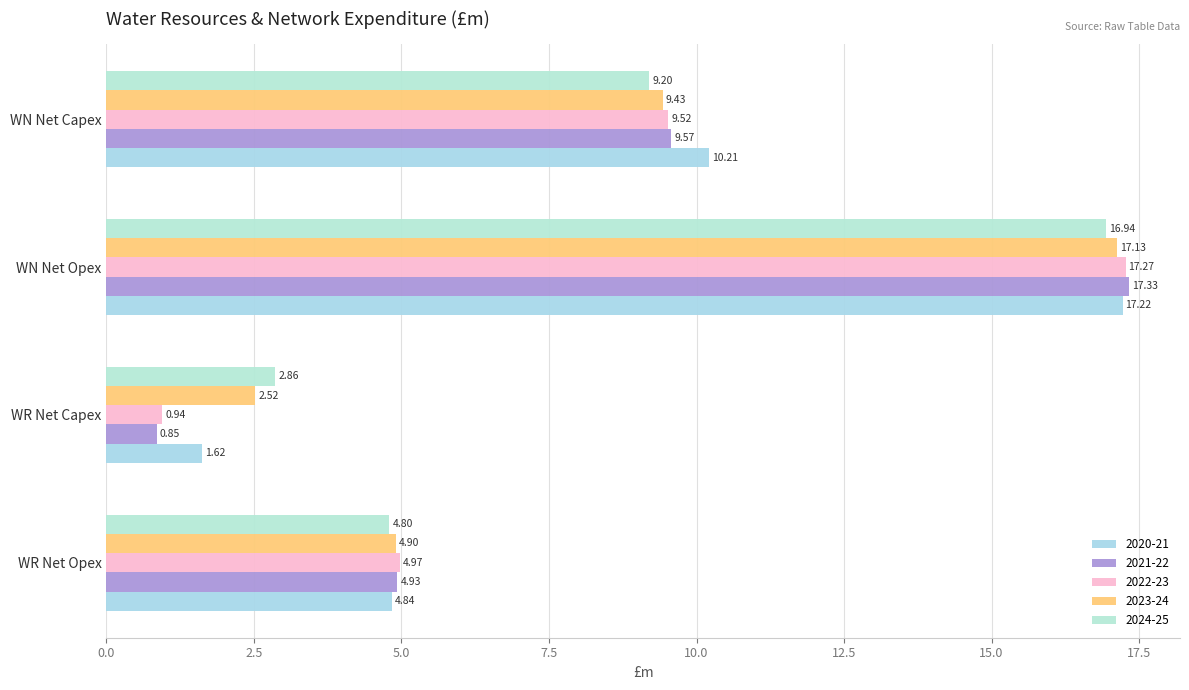

How many data points in 2023-24 are above 9?

2